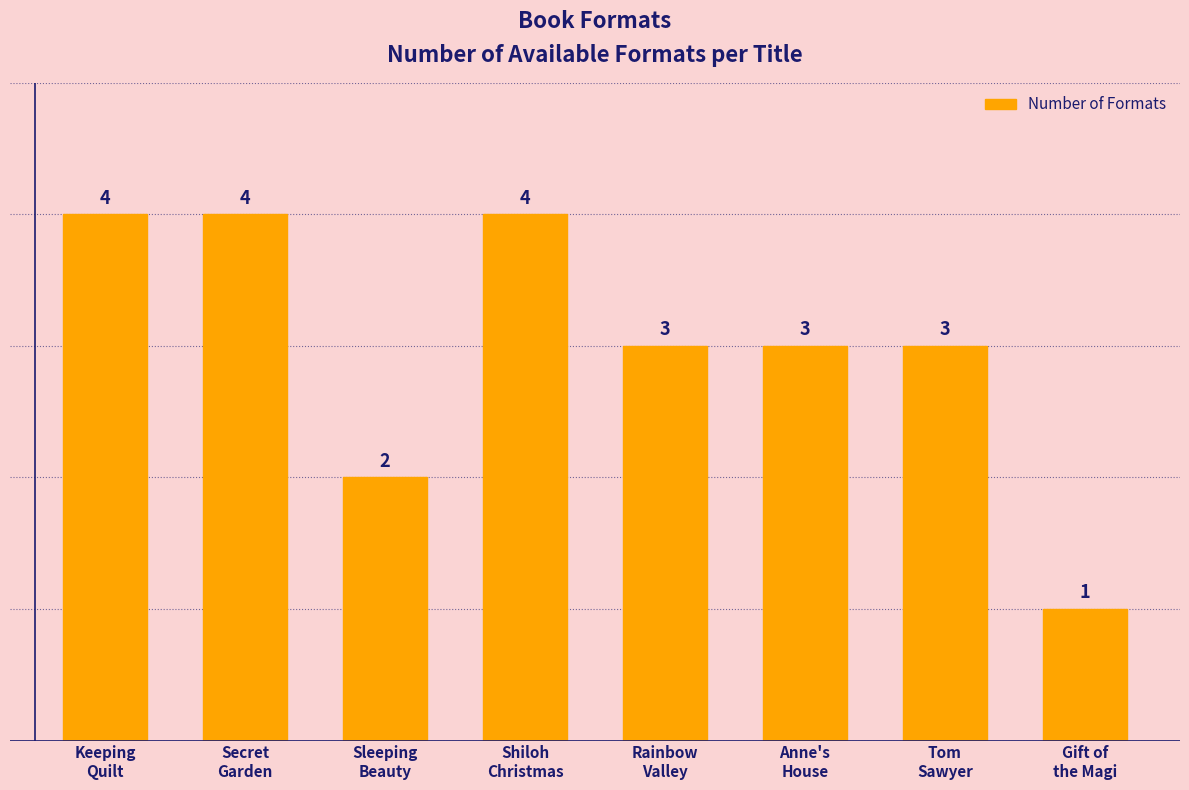

What value does the data have at Sleeping
Beauty?

2